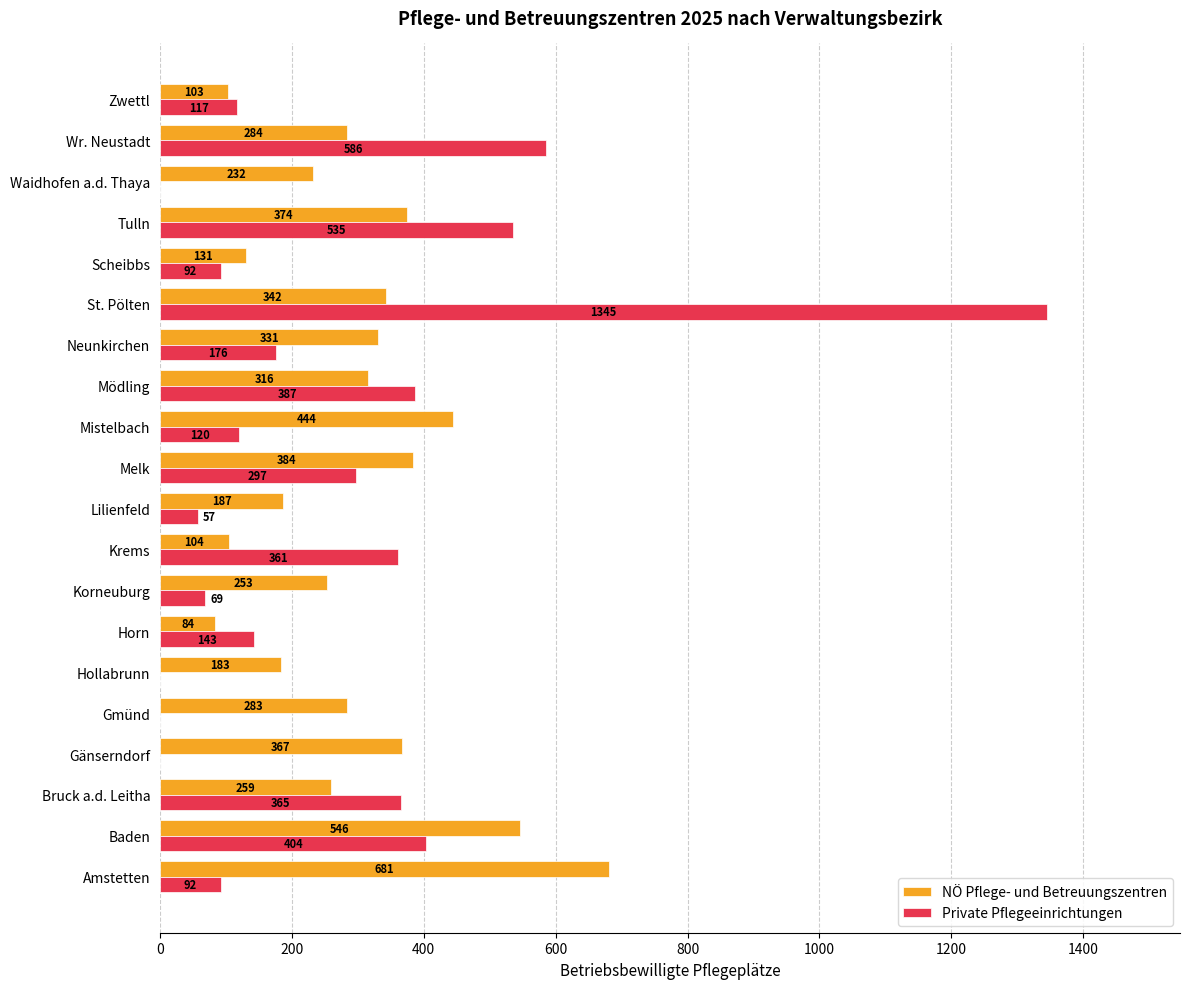

What is the sum of all Private Pflegeeinrichtungen values?

5146